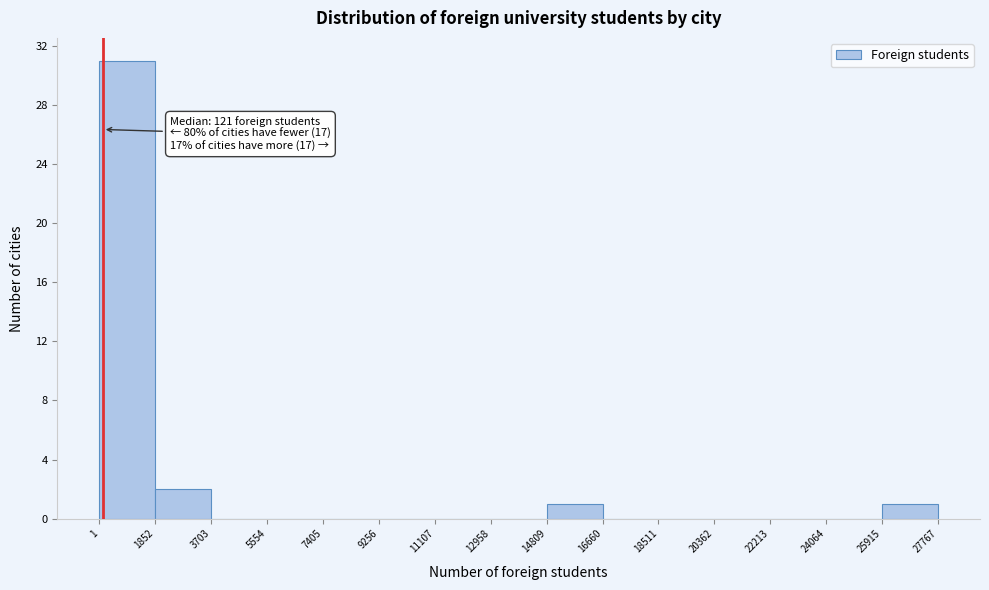

Over which range of the x-axis is the bar tallest?

1 to 1852